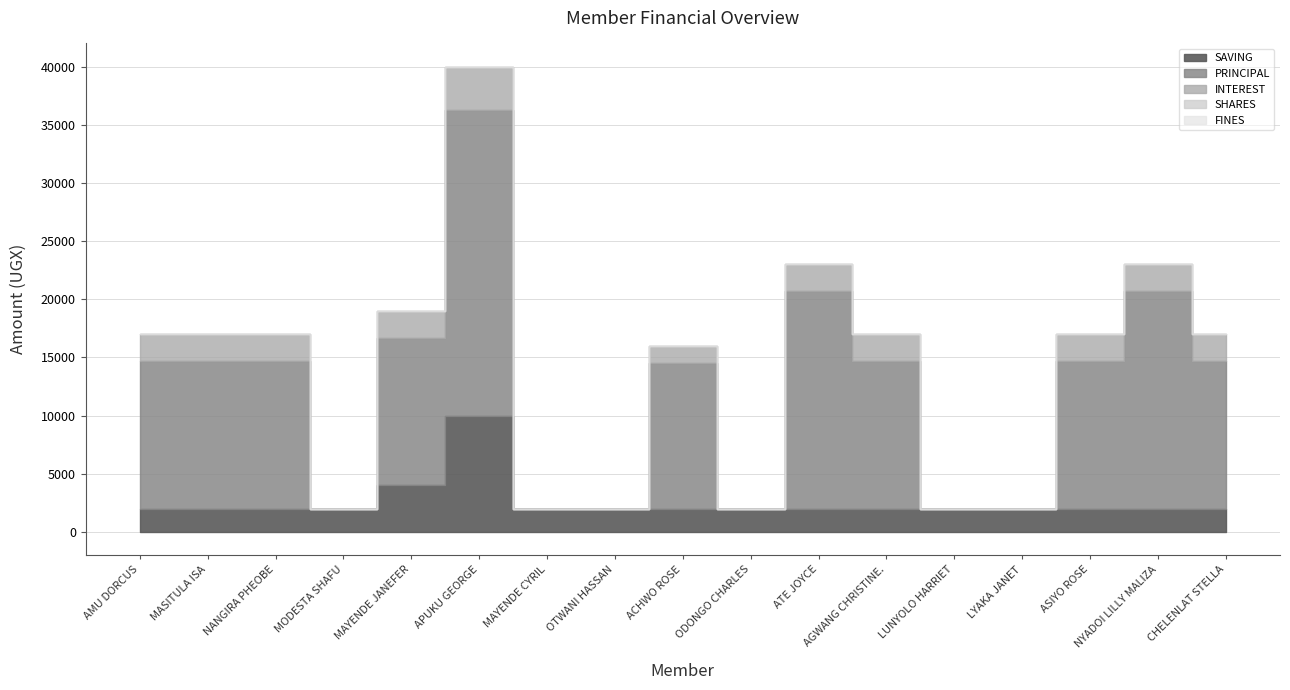

Reading left to right, transcribe all the data shown in this chart.

SAVING: 2000	2000	2000	2000	4000	10000	2000	2000	2000	2000	2000	2000	2000	2000	2000	2000	2000
PRINCIPAL: 12700	12700	12700	0	12700	26300	0	0	12500	0	18700	12700	0	0	12700	18700	12700
INTEREST: 2300	2300	2300	0	2300	3700	0	0	1500	0	2300	2300	0	0	2300	2300	2300
SHARES: 0	0	0	0	0	0	0	0	0	0	0	0	0	0	0	0	0
FINES: 0	0	0	0	0	0	0	0	0	0	0	0	0	0	0	0	0